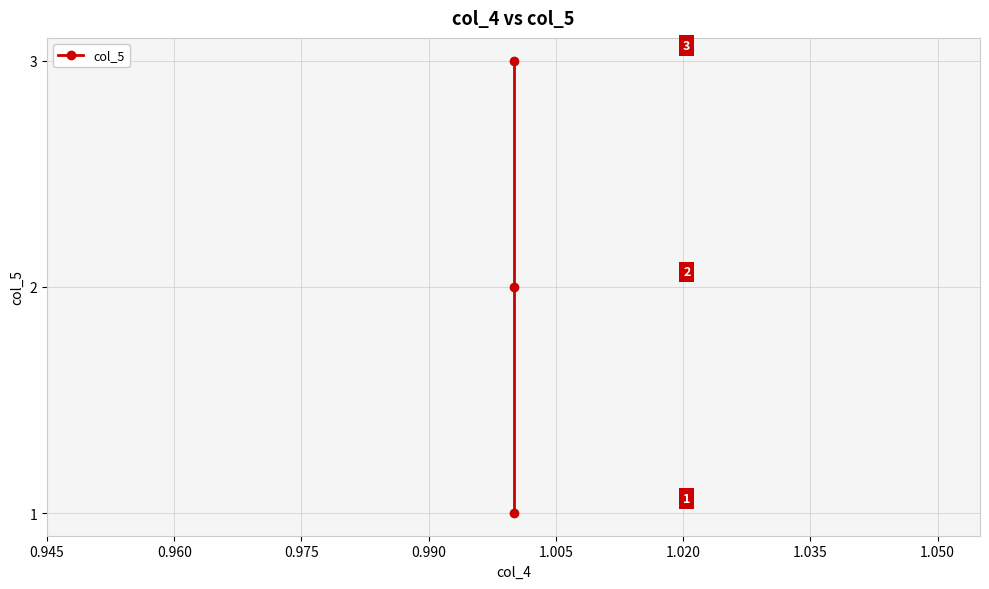

What is the maximum value shown in the chart?

3